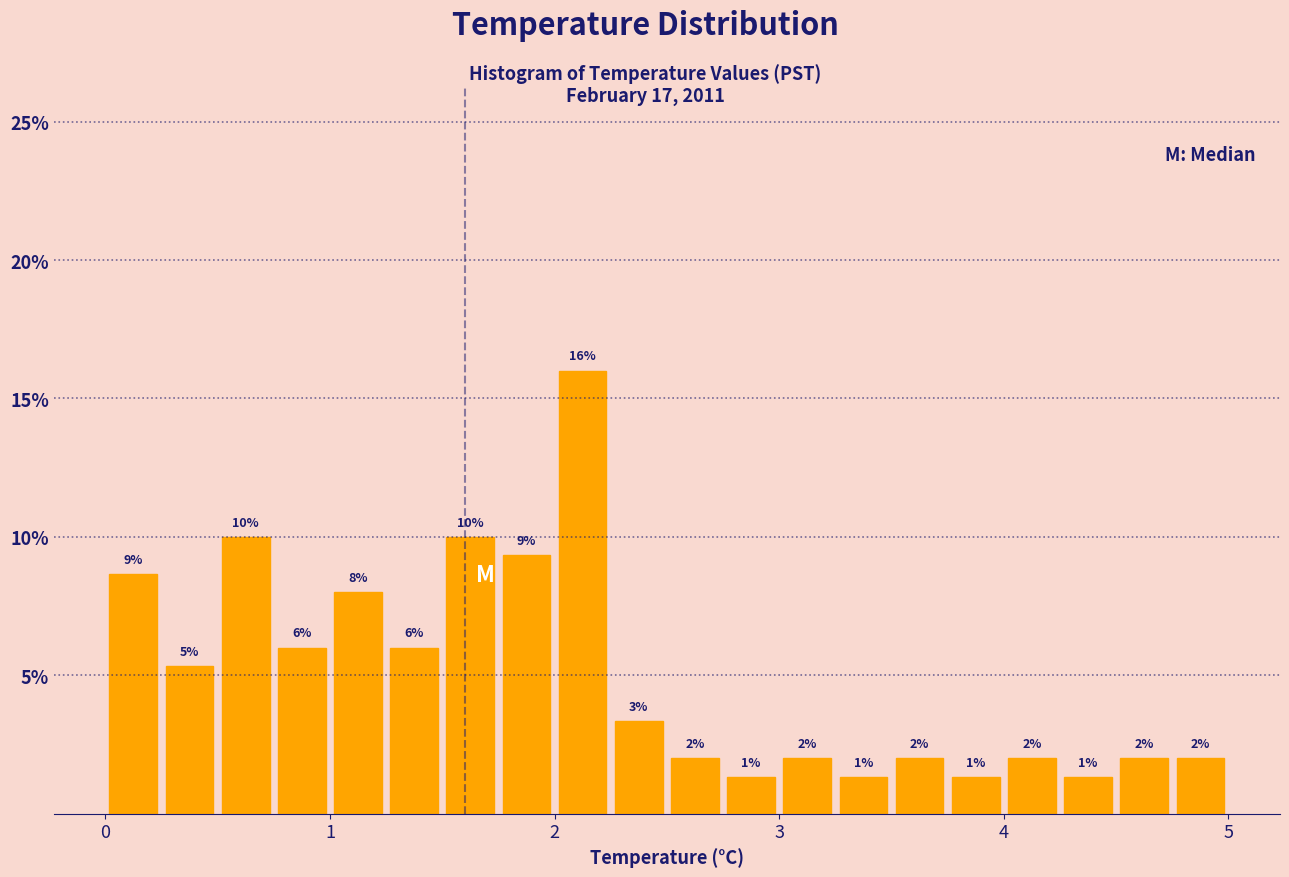

Read against the x-axis, roughly where is the centre of the tallest bar?

2.1